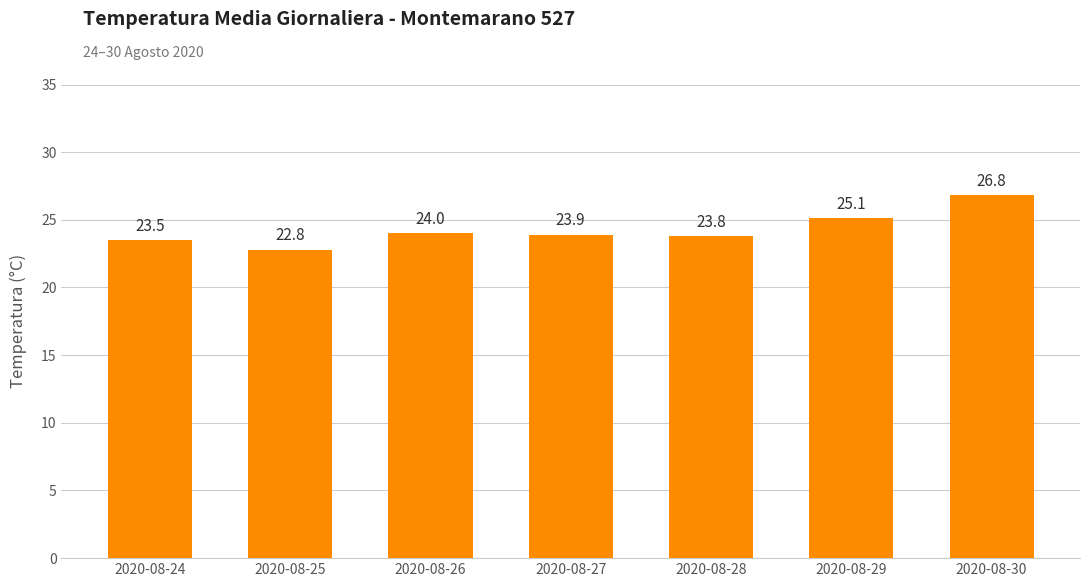

Reading left to right, what are all the values shown in this chart?

23.5	22.8	24.0	23.9	23.8	25.1	26.8